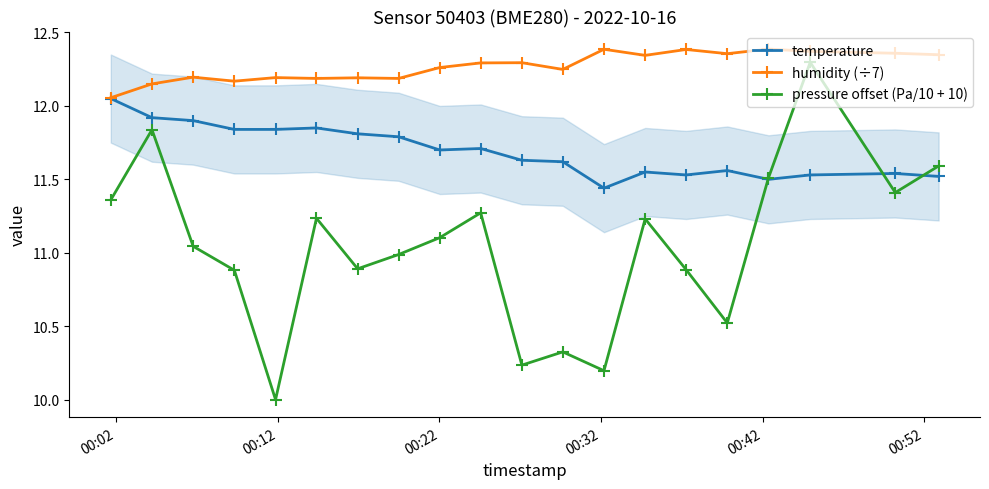

True or false: humidity (÷7) and temperature cross at least once.

False